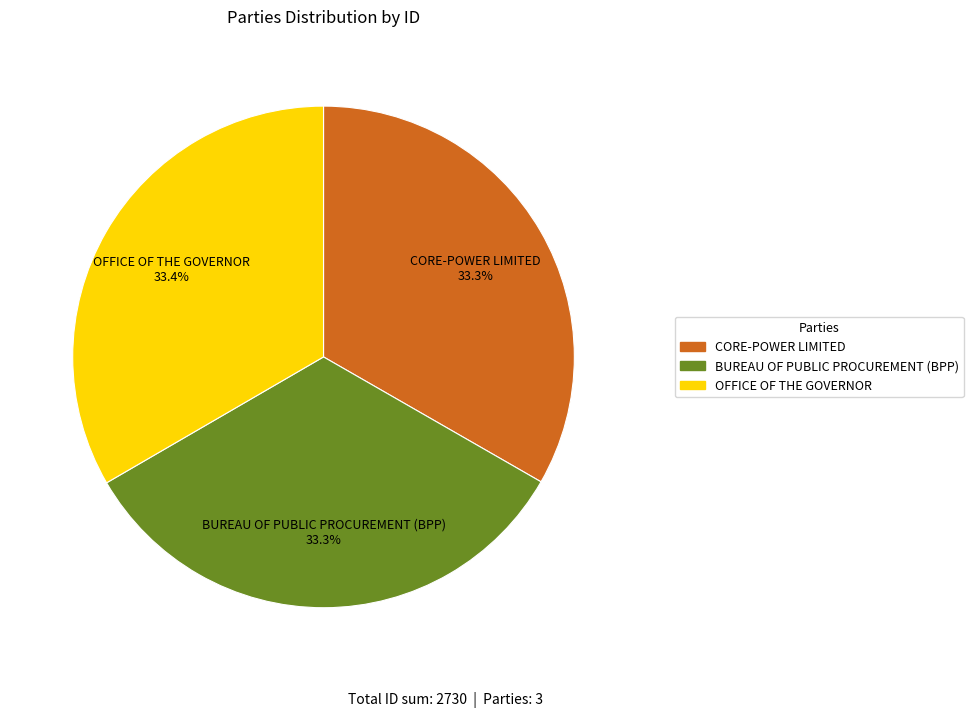

How many slices are in this pie chart?

3